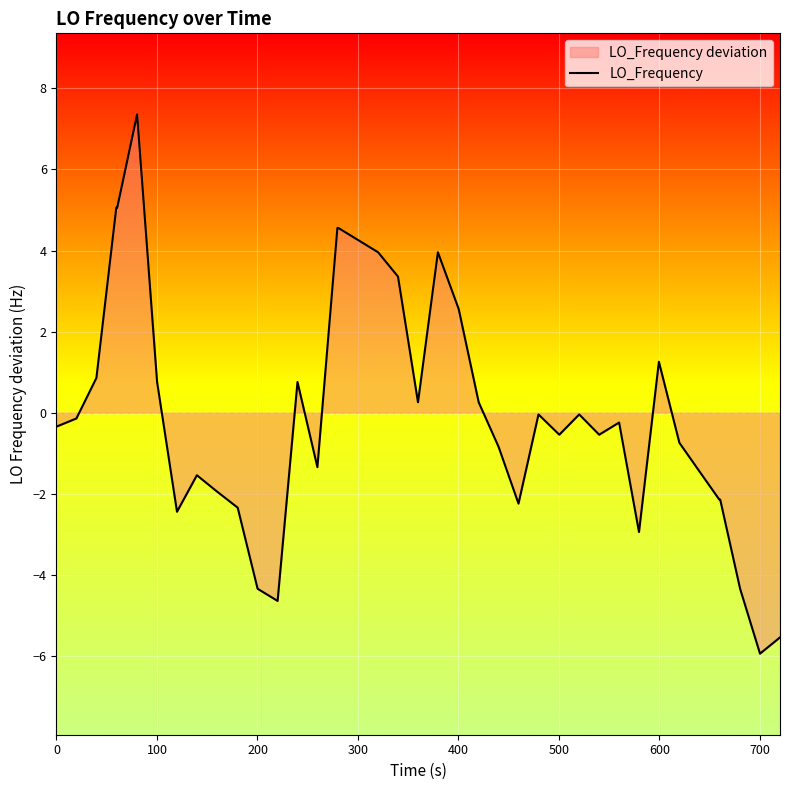

What is the maximum value shown in the chart?

7.4